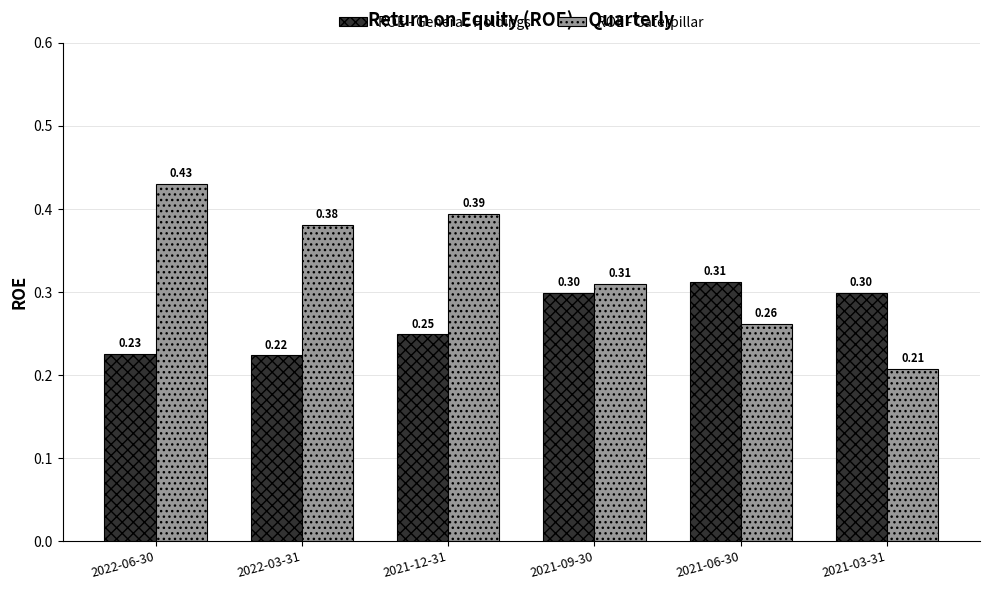

Which series has the widest spread of values?

ROE - Caterpillar